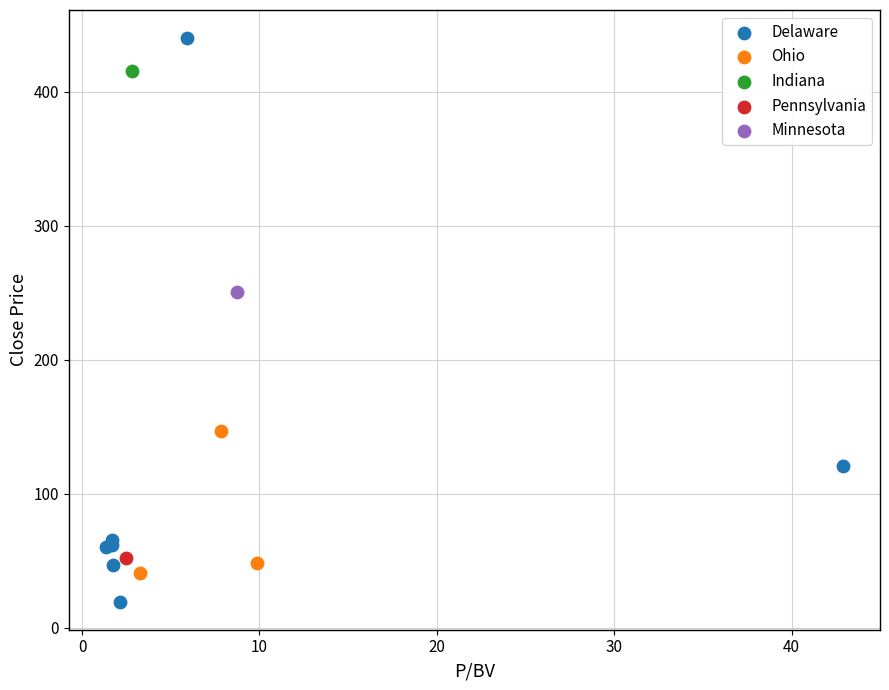

What are all the series names shown in the legend?

Delaware, Ohio, Indiana, Pennsylvania, Minnesota